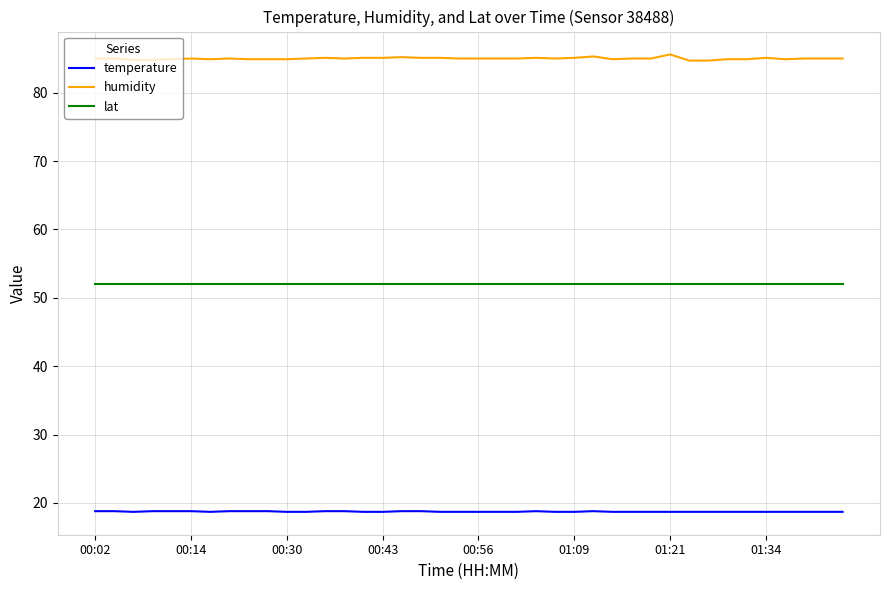

True or false: humidity and temperature cross at least once.

False